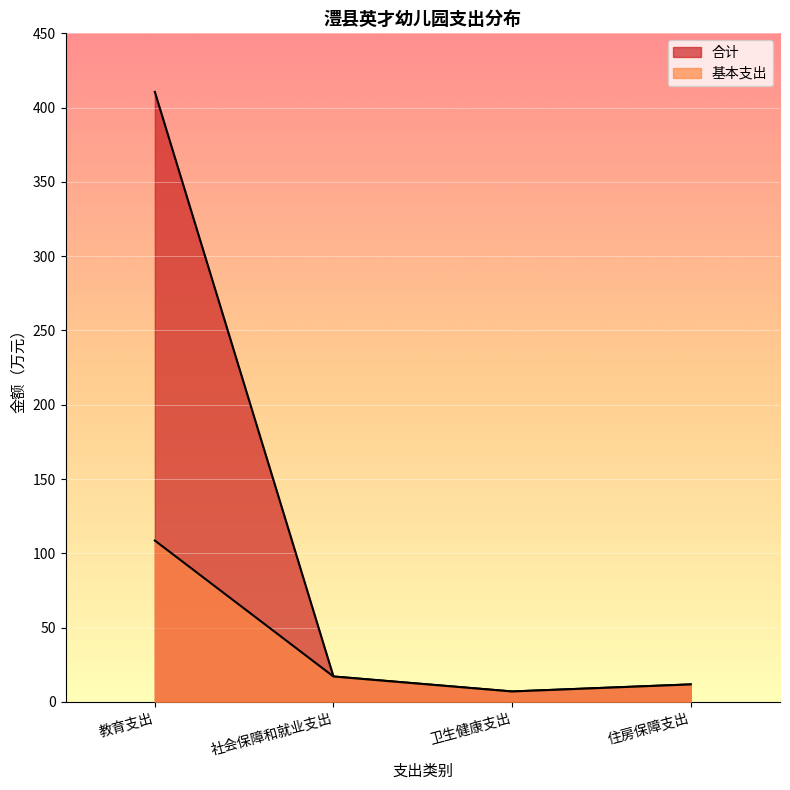

The 合计 series shows 7.0 at 卫生健康支出. True or false?

True